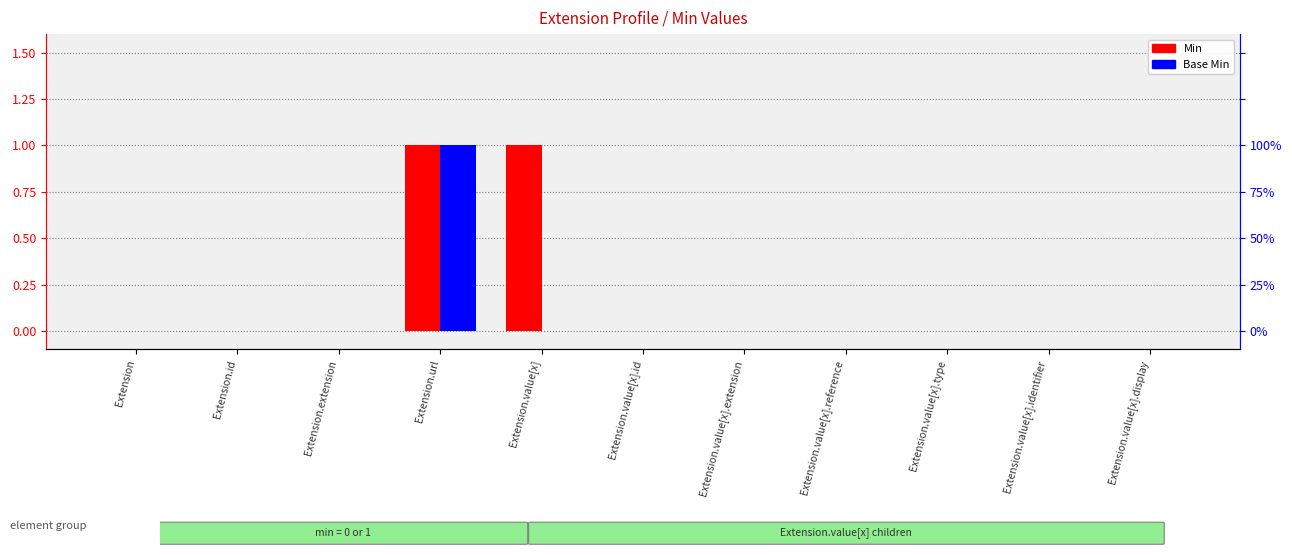

Rank the categories by Base Min value from lowest to highest.

Extension, Extension.id, Extension.extension, Extension.value[x], Extension.value[x].id, Extension.value[x].extension, Extension.value[x].reference, Extension.value[x].type, Extension.value[x].identifier, Extension.value[x].display, Extension.url